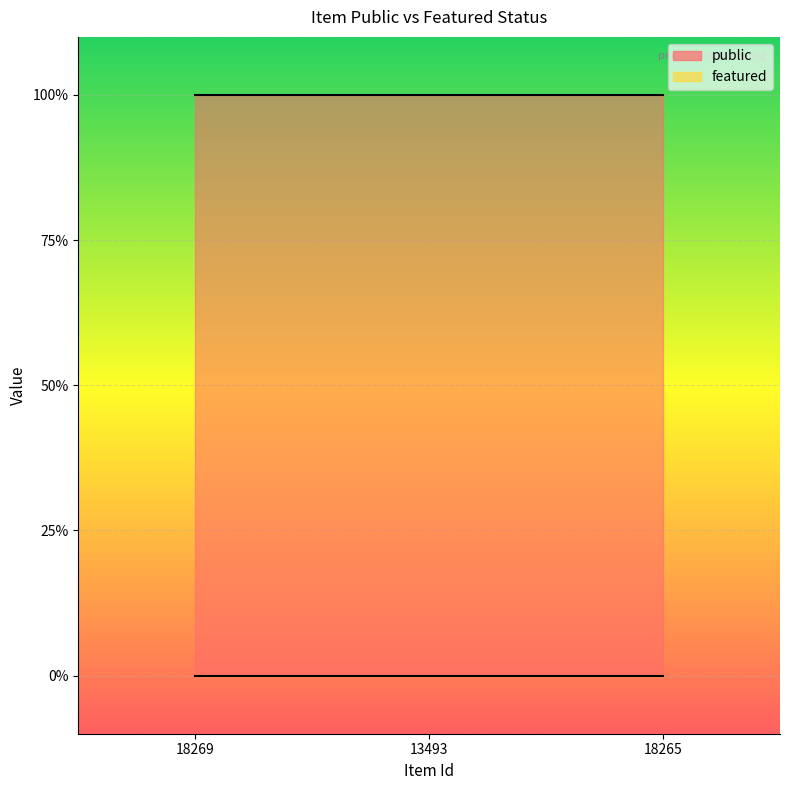

At which label does public reach its minimum?

18269